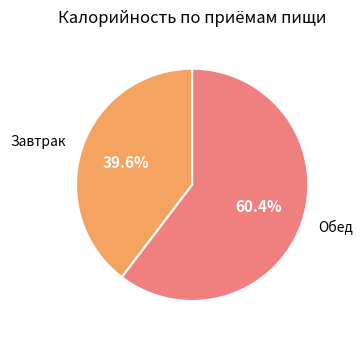

How much of the chart is everything except Завтрак?

60.4%